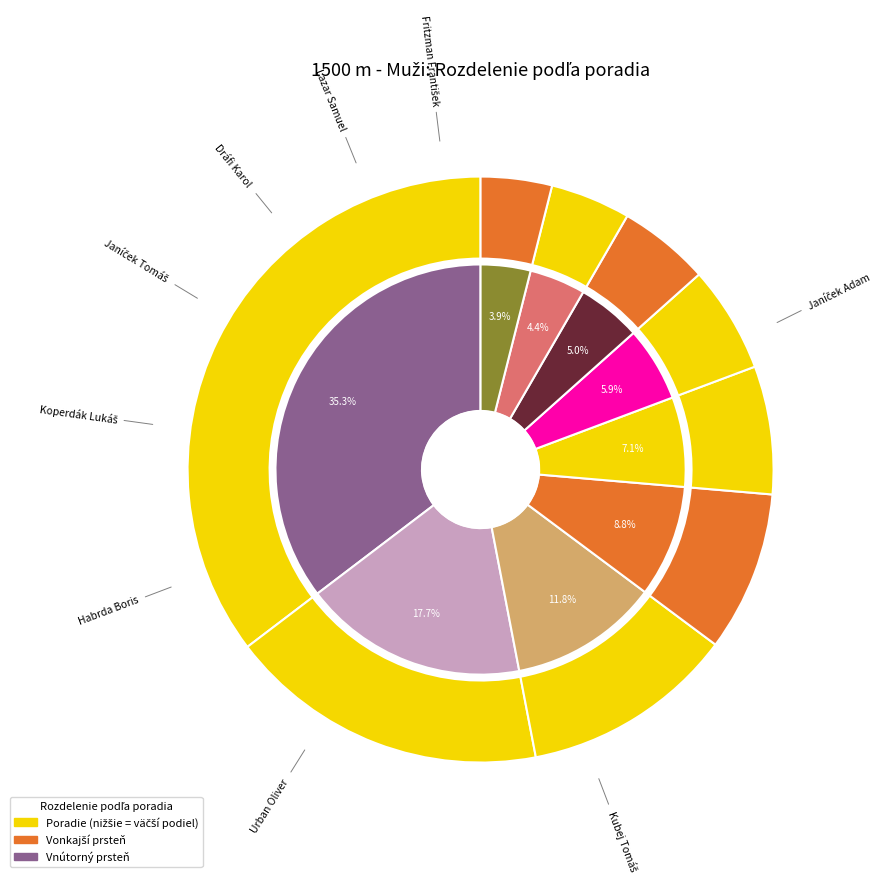

What is the largest slice in the pie chart?

Fritzman František